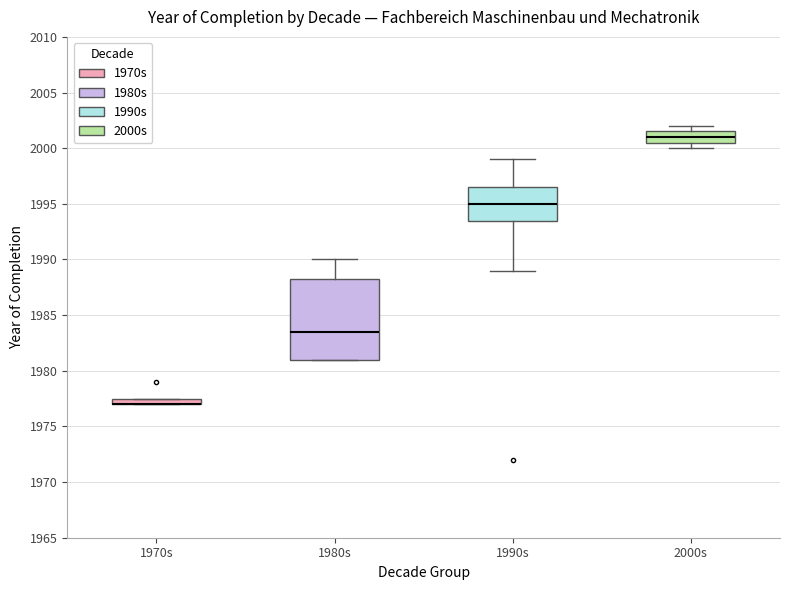

Where is the lower edge of the box for 2000s on the y-axis? The values are not printed on the chart, so give them approximately, as read against the axis.

2000.5